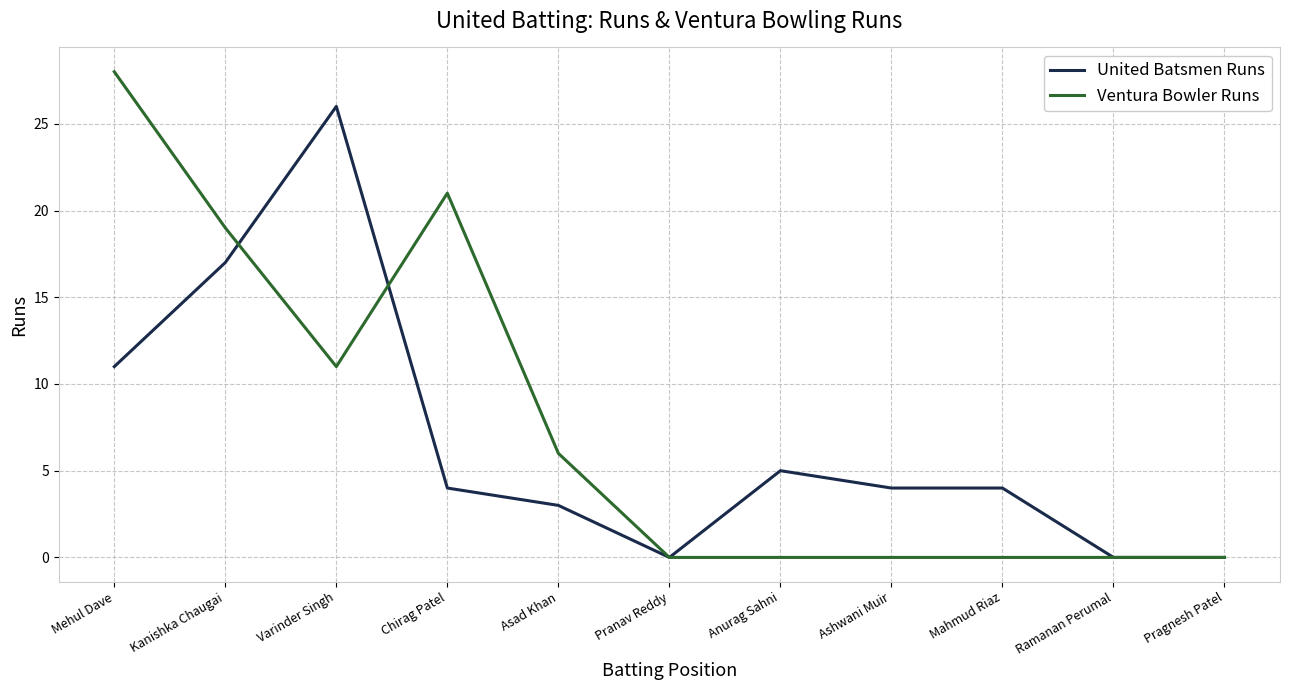

What is the total value across all series at Ashwani Muir?

4